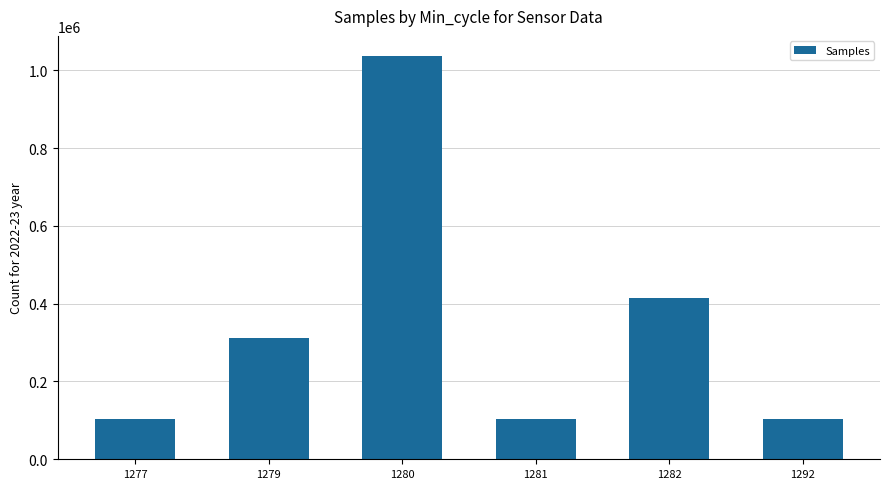

How many values are below 310986?

3